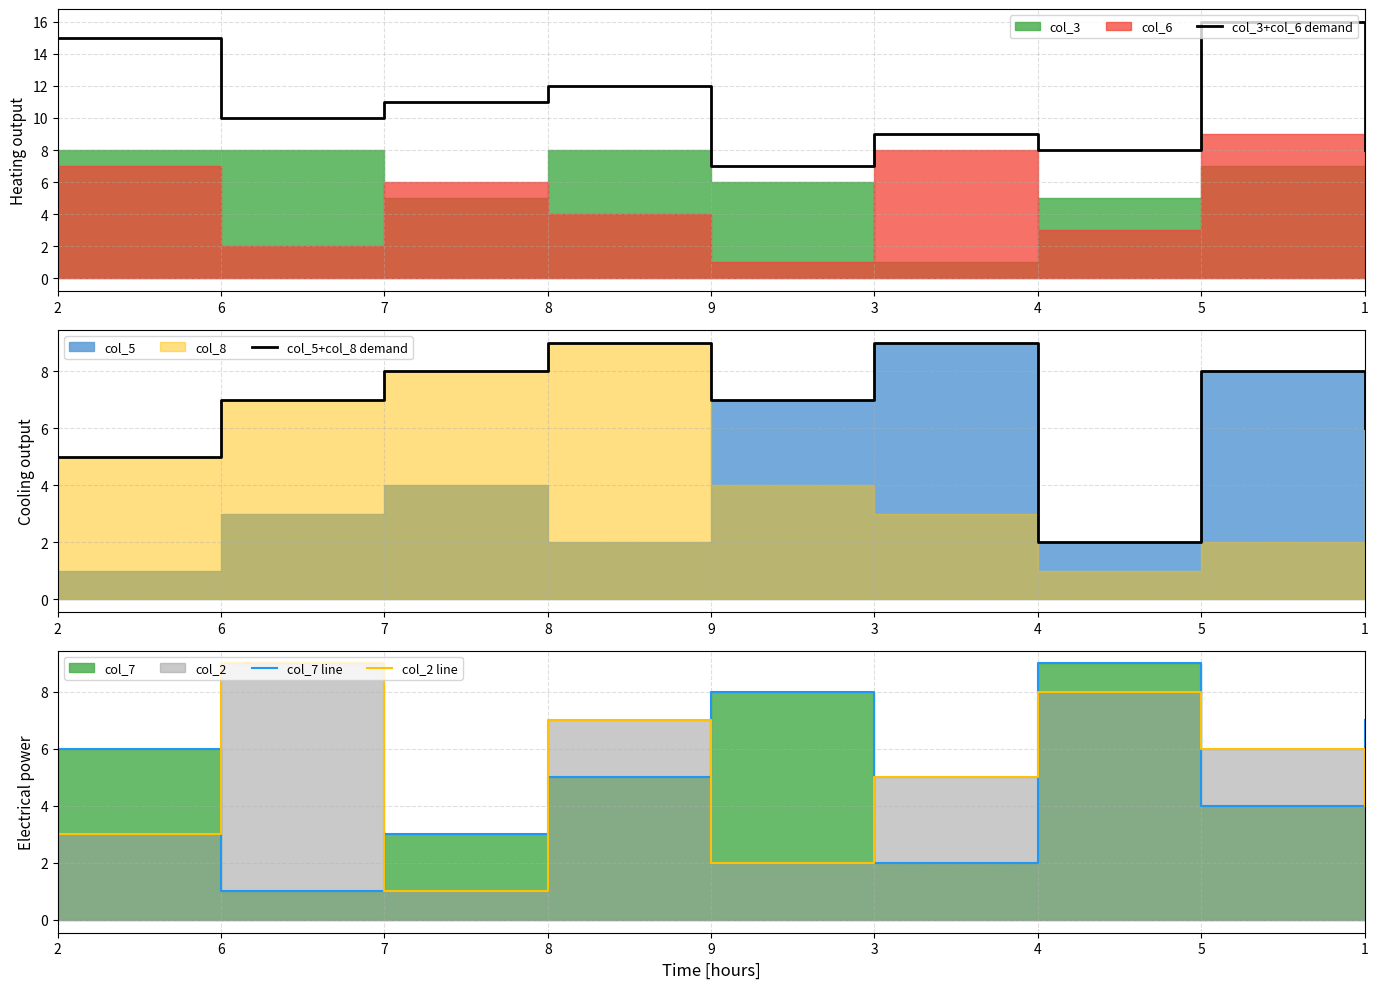

Count the col_2 line values in the range 3 to 7.

5